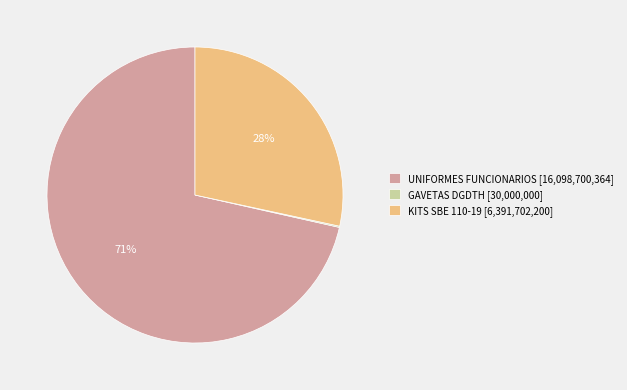

To the nearest percent, what portion does KITS SBE 110-19 [6,391,702,200] represent?

28%